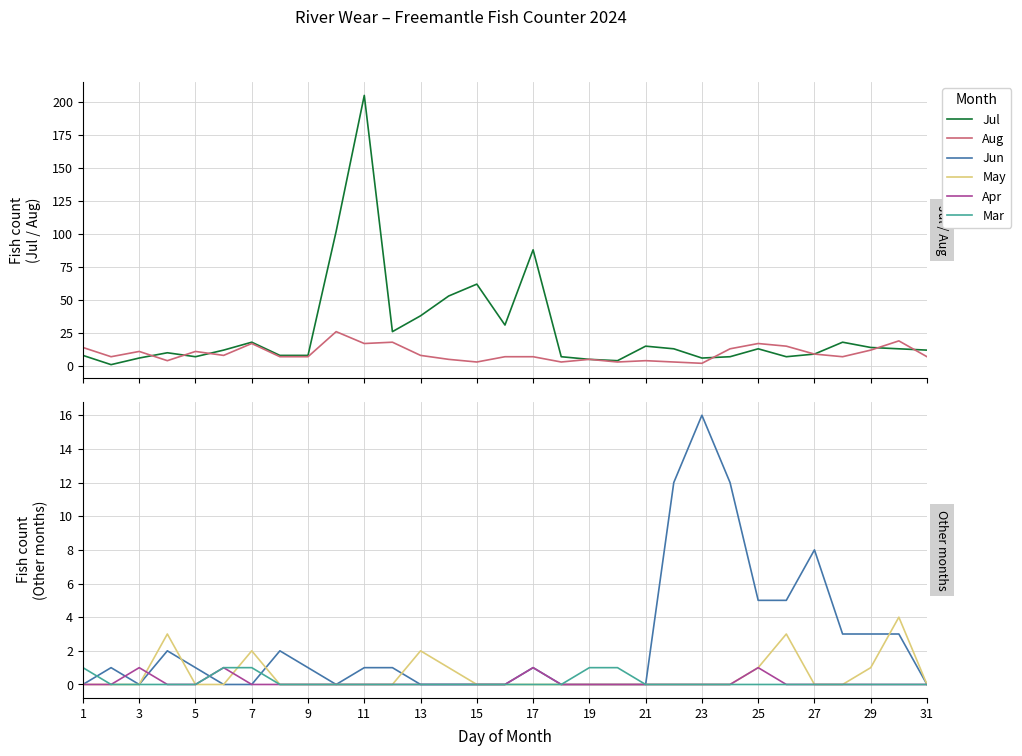

At how many categories does at least one series exceed 22?

8